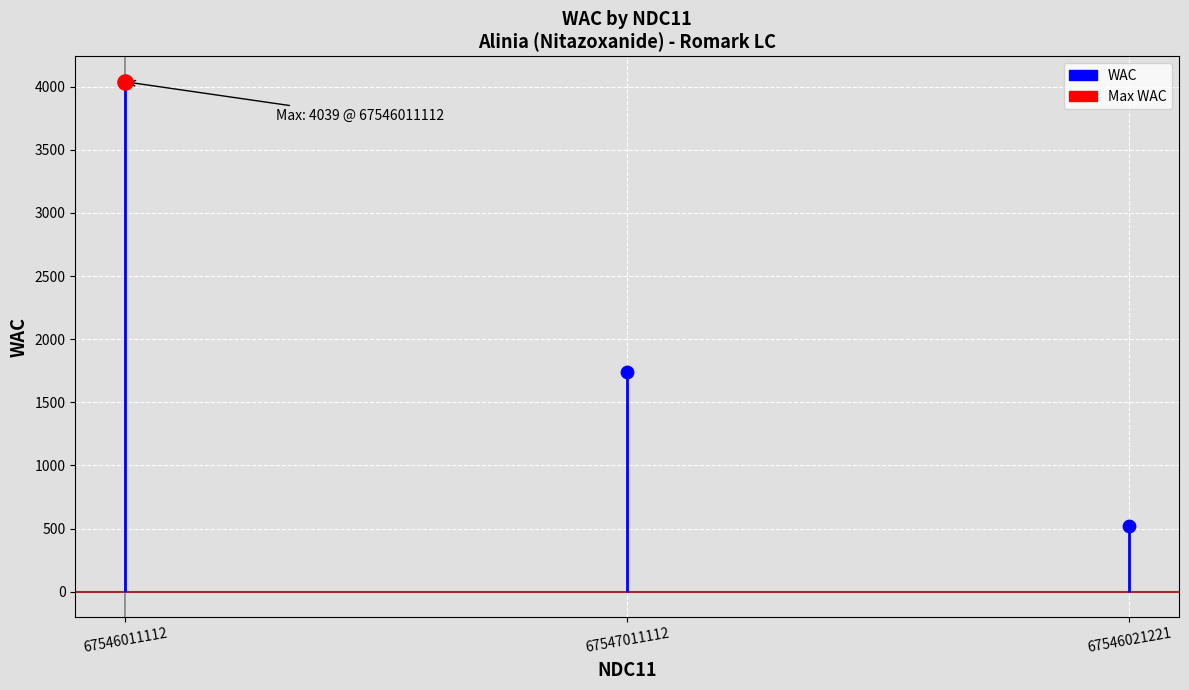

Approximately how many times larger is the value at 67546021221 compared to 67546011112?

0.1